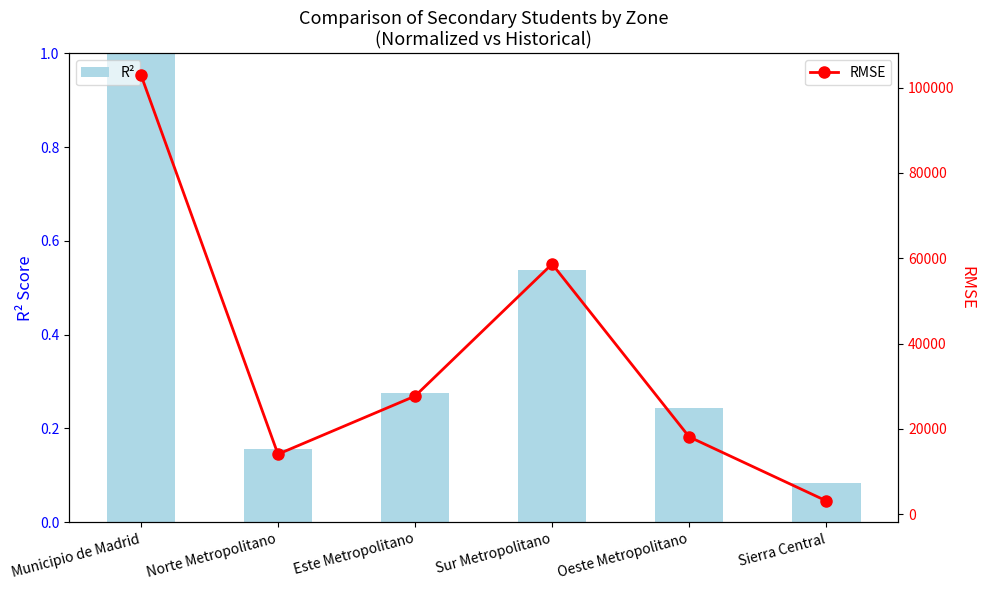

Between Este Metropolitano and Sur Metropolitano, which series saw the biggest shift?

RMSE